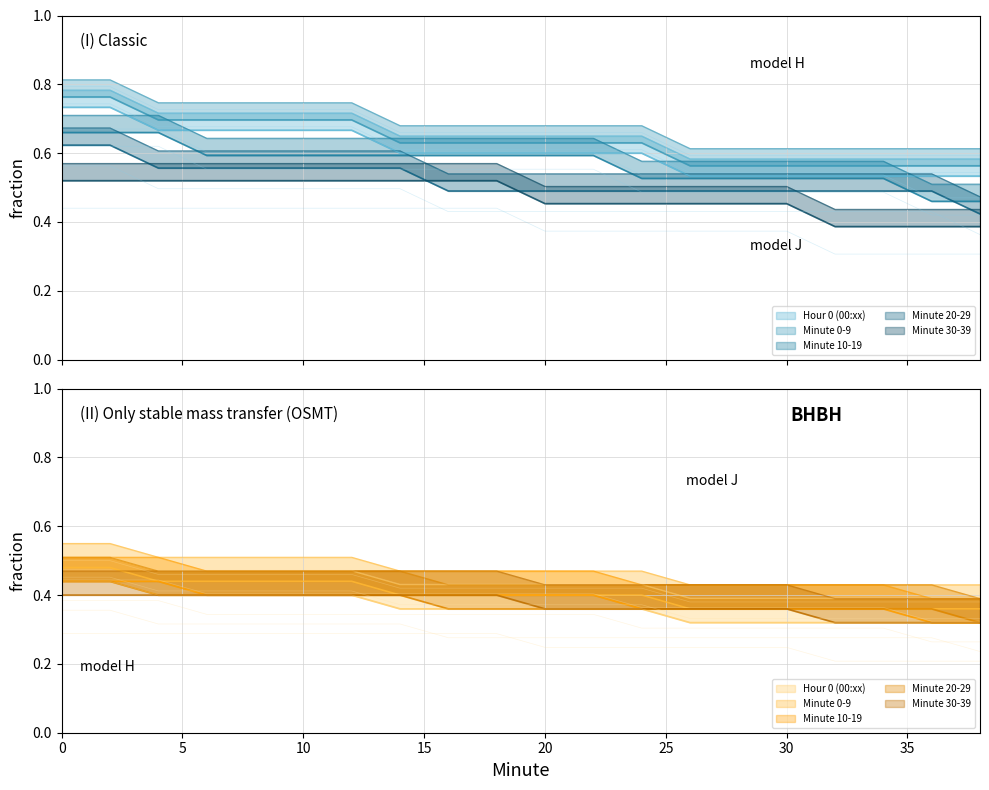

Which series has the widest spread of values?

Minute 10-19